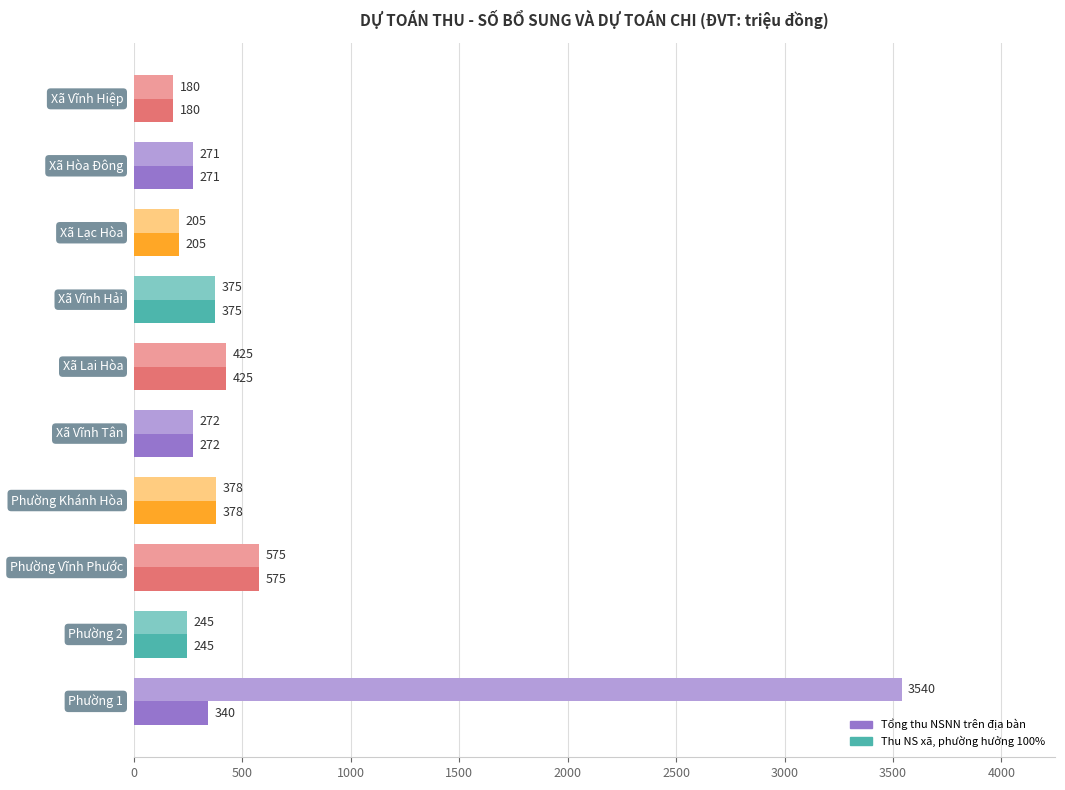

What is the minimum value for Thu NS xã, phường hưởng 100%?

180